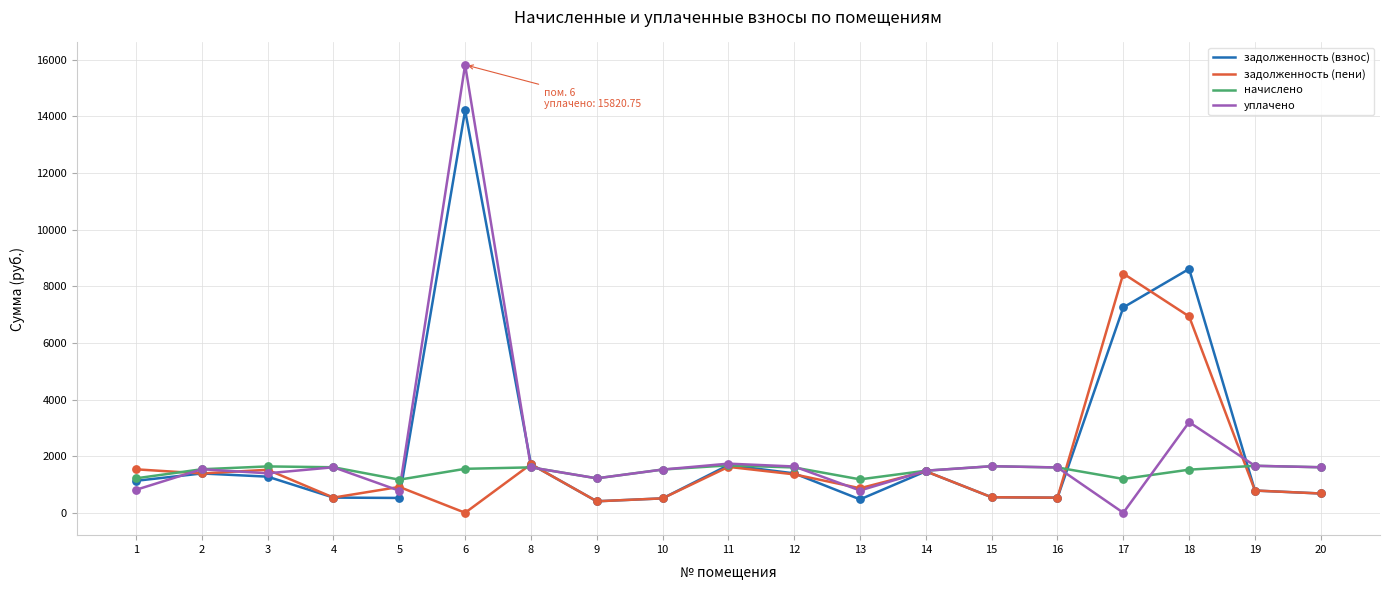

Which series has the largest total across all categories?

задолженность (взнос)